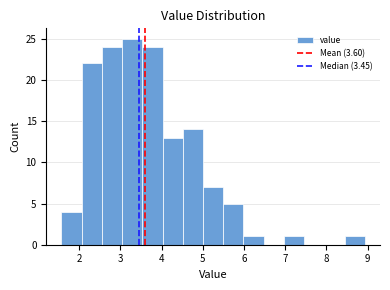

Which range on the x-axis has the tallest bar?

3.0 to 3.5